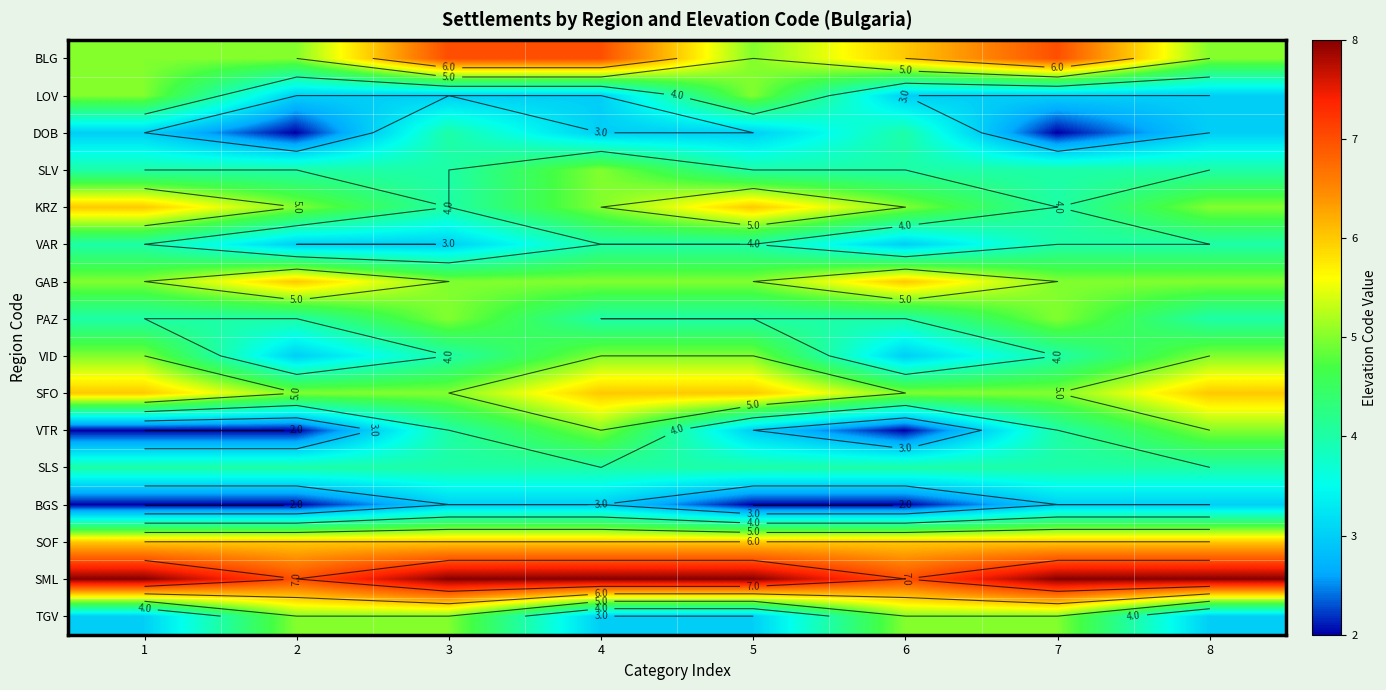

Which has a higher value, 5 or 1?

5